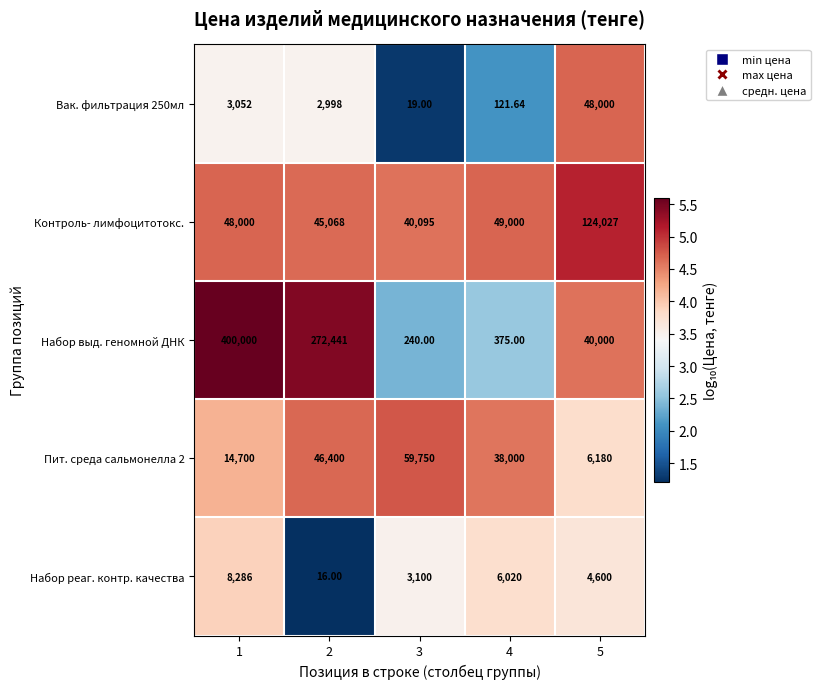

Which series has the largest range (max minus min)?

Набор выд. геномной ДНК